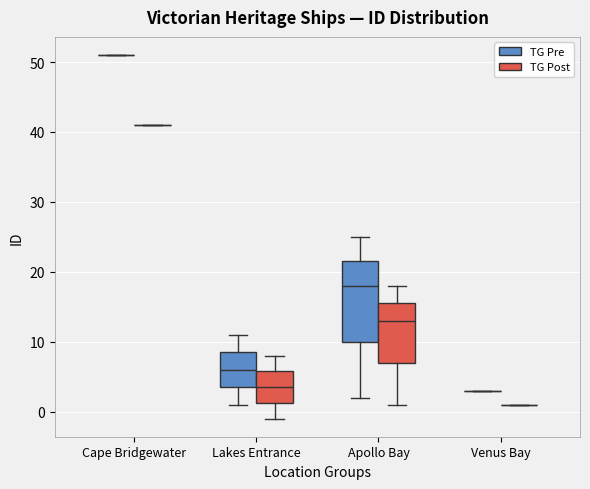

Reading left to right, transcribe this box plot: for each box, give where its median line is, the range the box spans, and where its two whiskers end, as read against the y-axis. The values are not printed on the chart, so give them approximately, as read against the axis.

Cape Bridgewater (TG Pre): box collapsed to a line at 51, whiskers 51 to 51
Cape Bridgewater (TG Post): box collapsed to a line at 41, whiskers 41 to 41
Lakes Entrance (TG Pre): median 6, box 4 to 9, whiskers 1 to 11
Lakes Entrance (TG Post): median 4, box 1 to 6, whiskers -1 to 8
Apollo Bay (TG Pre): median 18, box 10 to 22, whiskers 2 to 25
Apollo Bay (TG Post): median 13, box 7 to 16, whiskers 1 to 18
Venus Bay (TG Pre): box collapsed to a line at 3, whiskers 3 to 3
Venus Bay (TG Post): box collapsed to a line at 1, whiskers 1 to 1